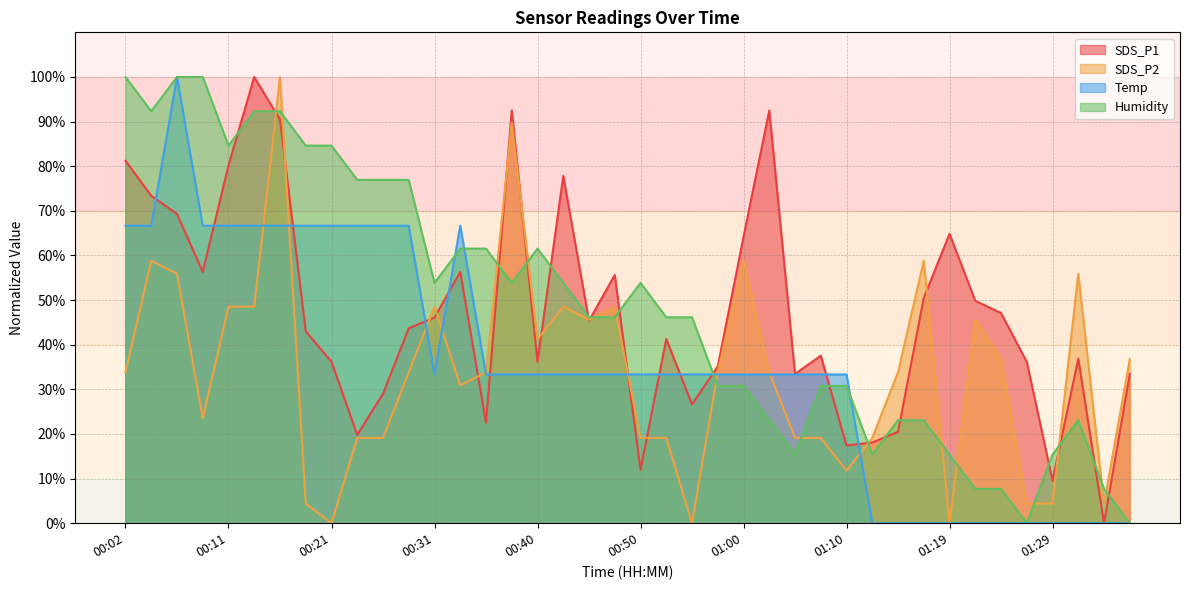

What is the average value of the SDS_P1 series?

47.0